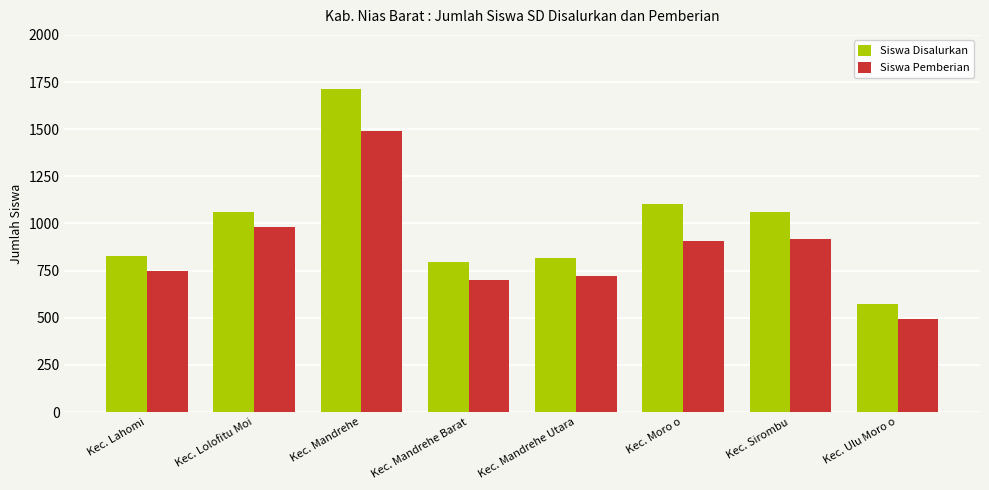

Does the chart contain any negative values?

No